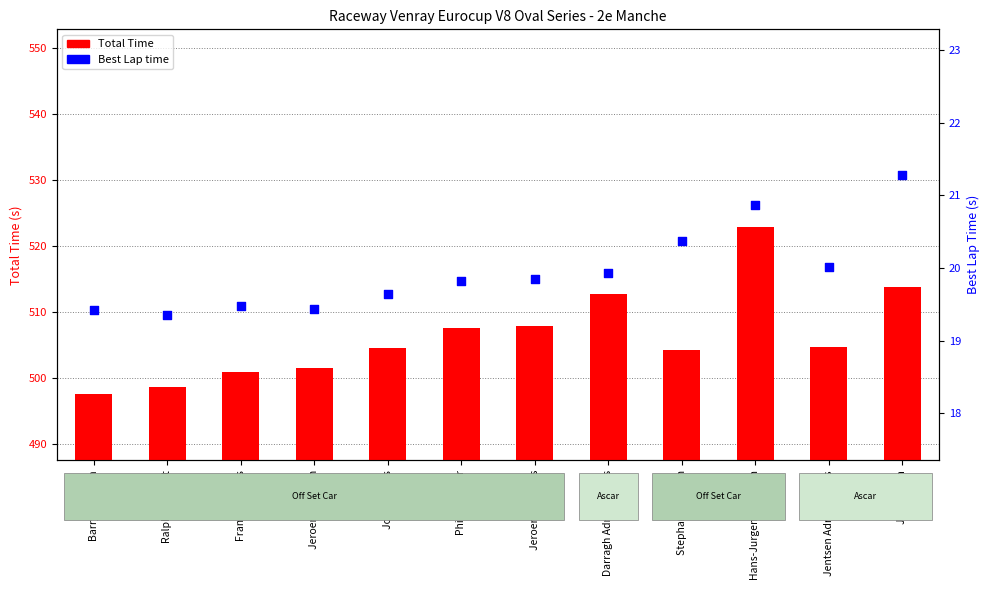

Which series reaches the minimum Y coordinate?

Total Time